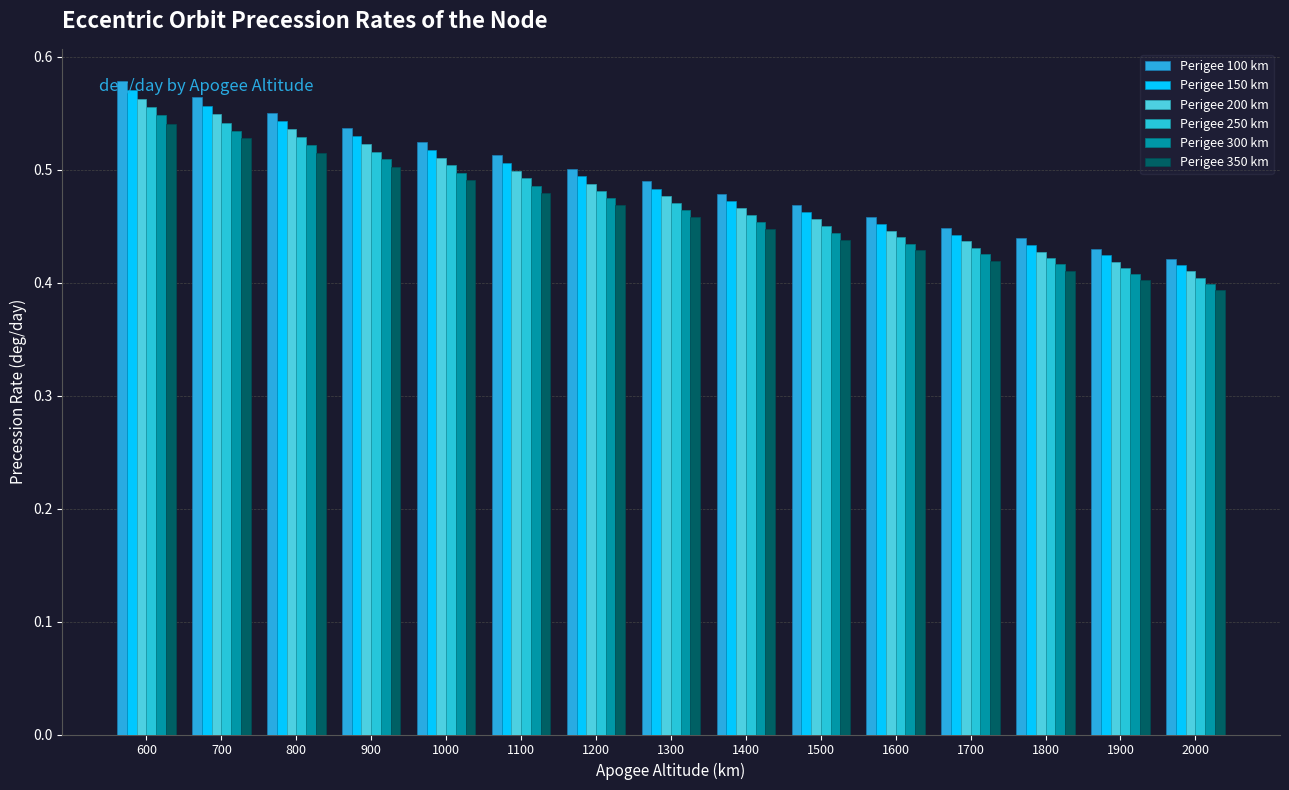

Which label corresponds to the largest value in the chart?

600